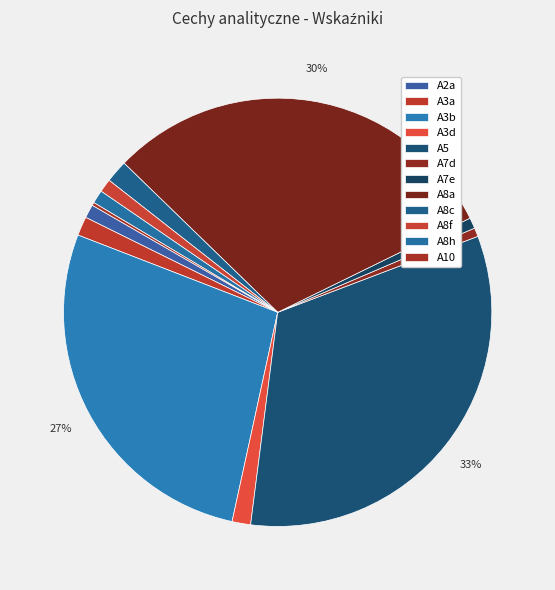

What is the change in value from A3a to A8a?

+84.9